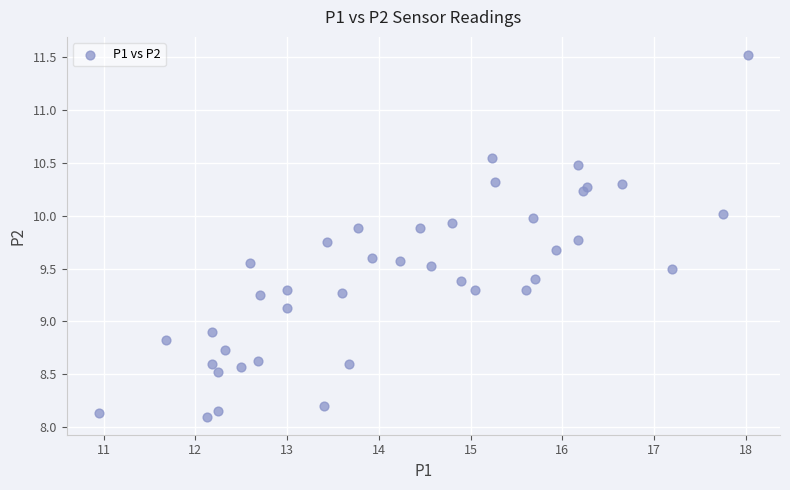

What is the range of X values (max minus min)?

7.1